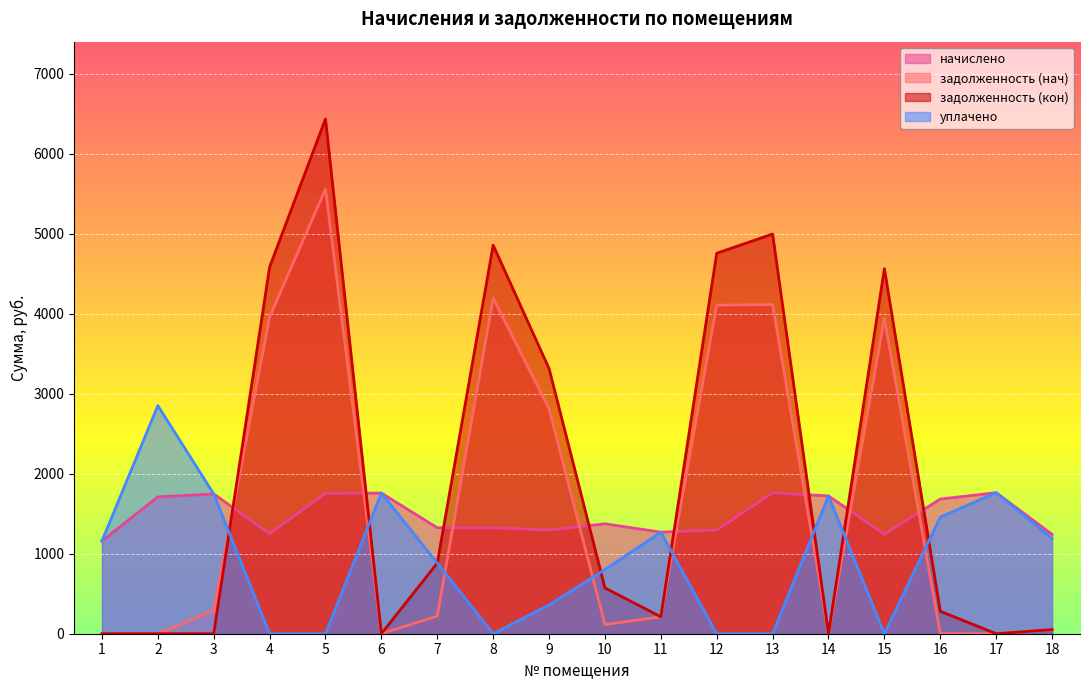

The value of начислено at 14 is 486.6. True or false?

False